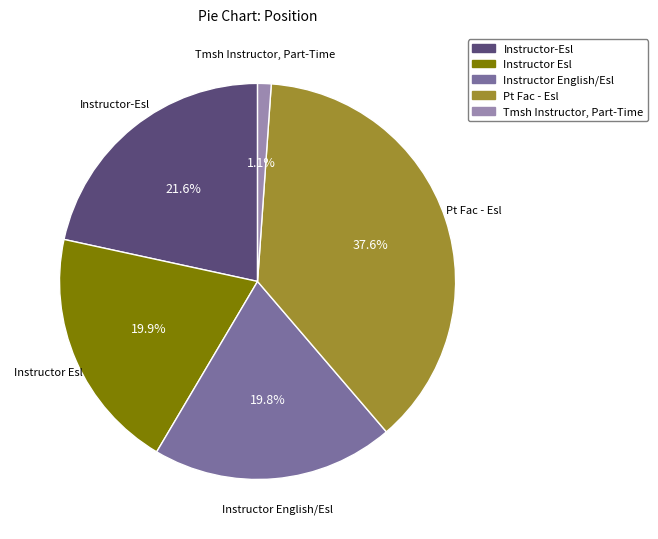

Is there any slice that represents more than half of the pie?

No